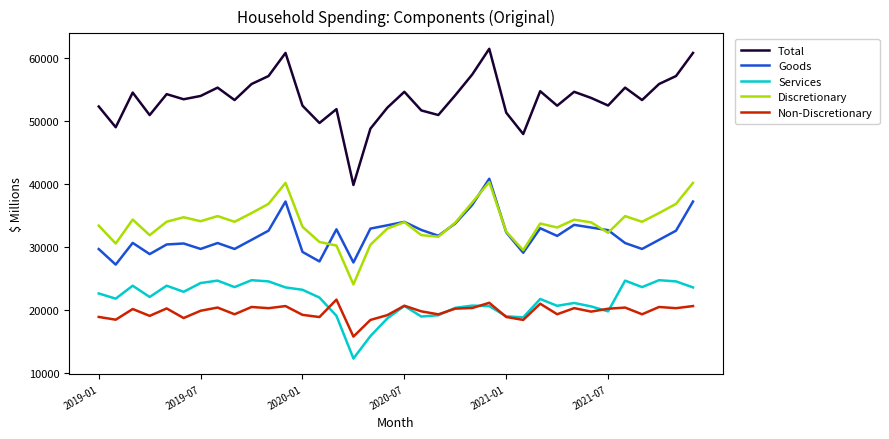

True or false: Goods and Total intersect in this chart.

False